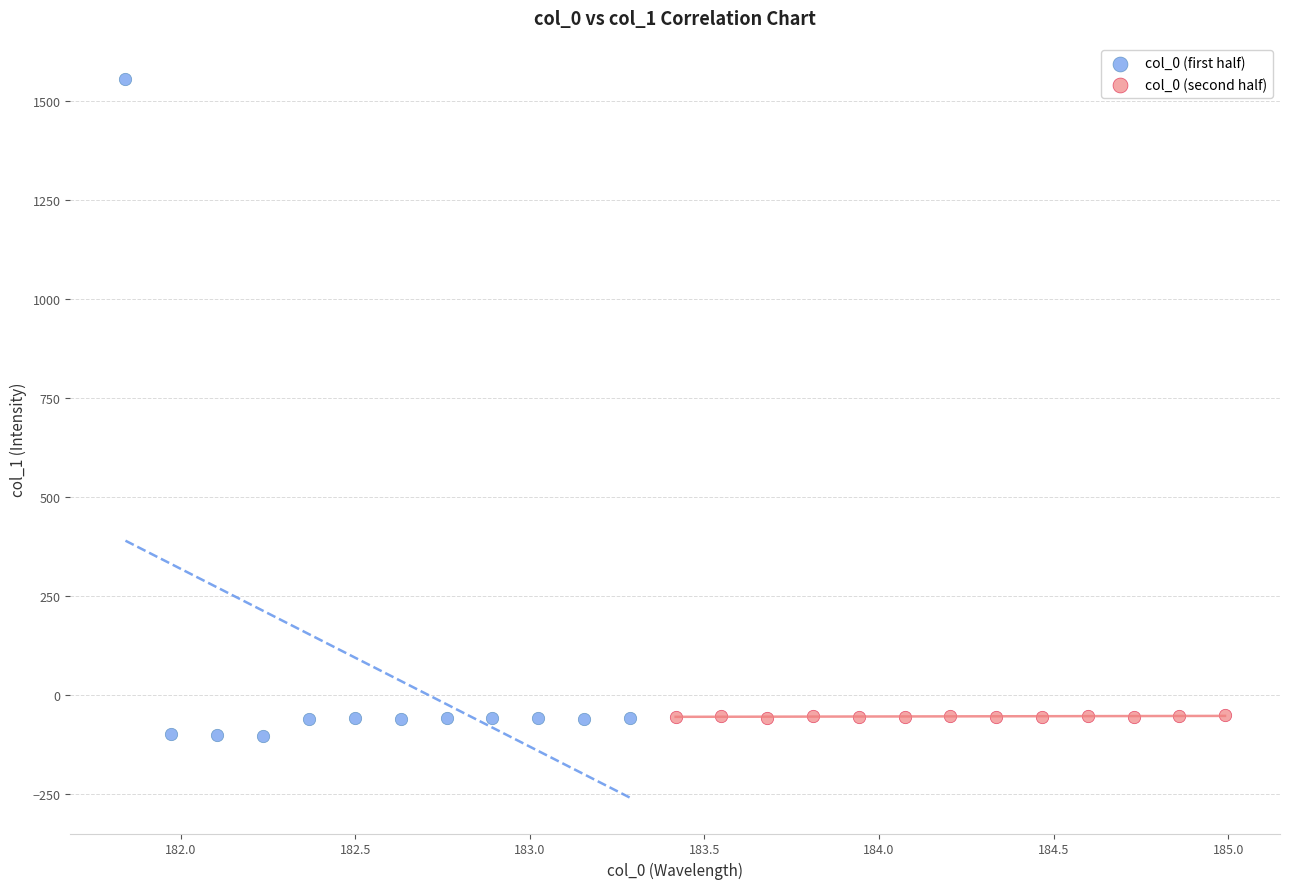

Which series has the widest spread of Y values?

col_0 (first half)